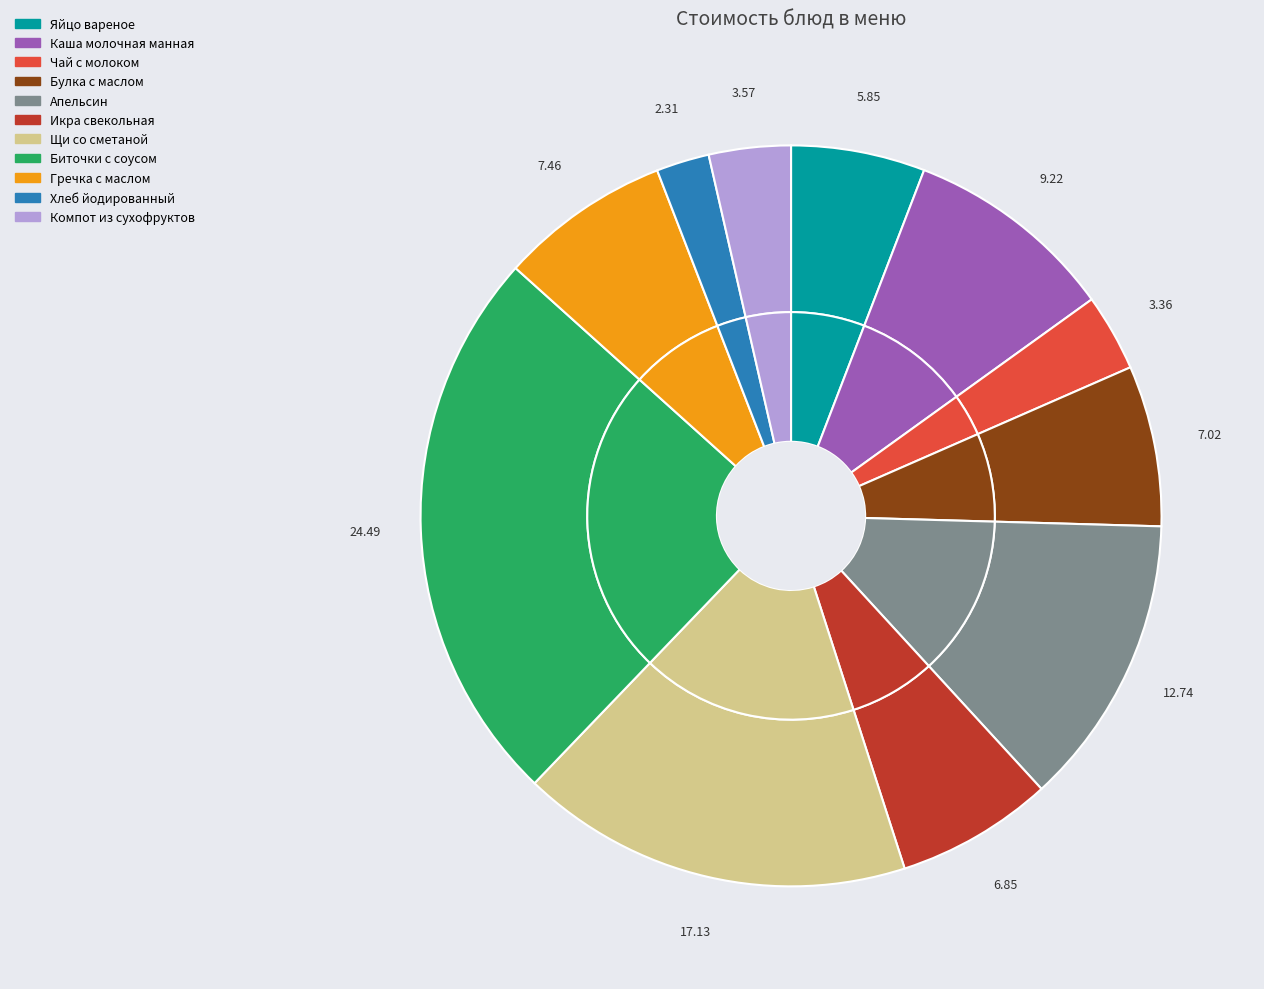

How many slices are in this pie chart?

11